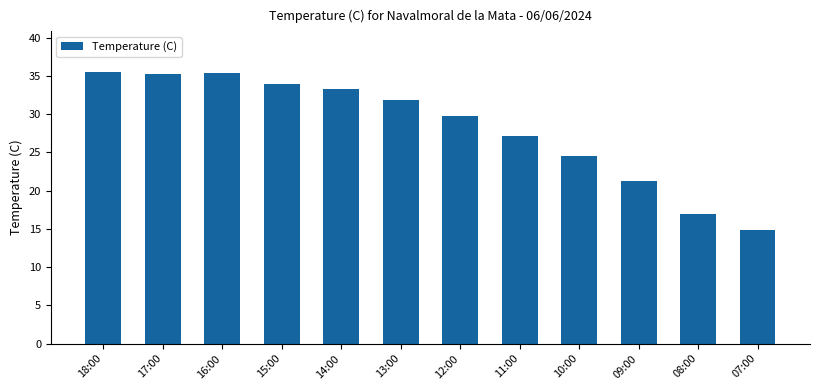

Does the chart contain any negative values?

No